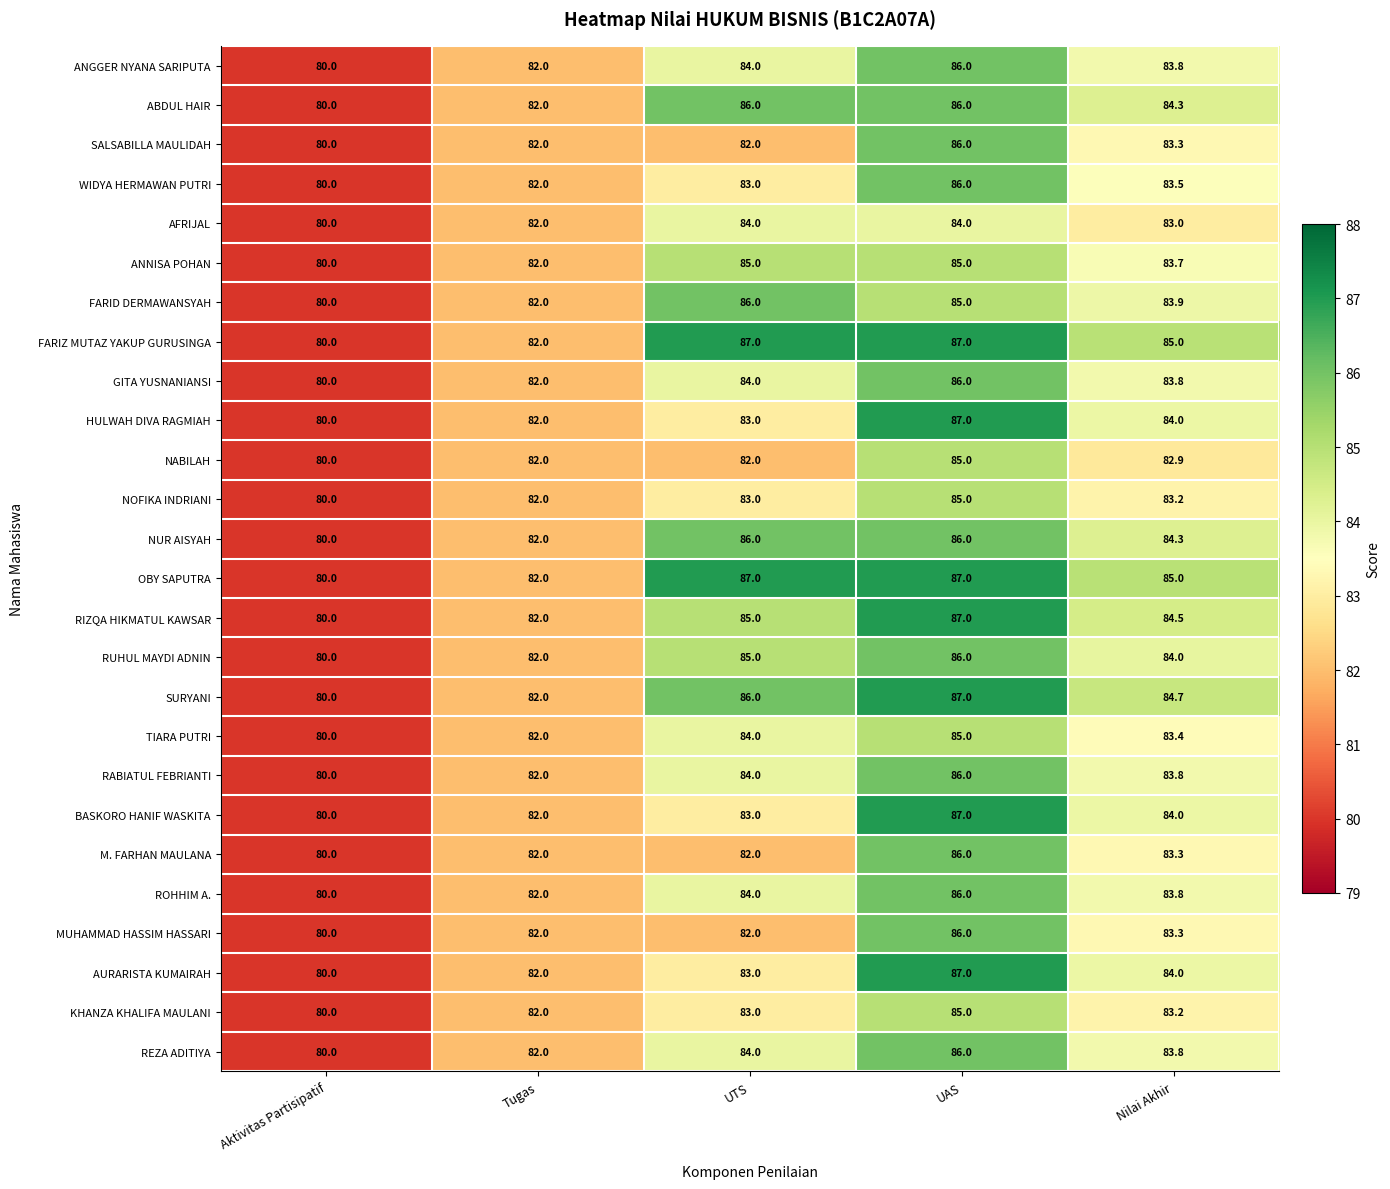

What is the average value of the M. FARHAN MAULANA series?

82.7